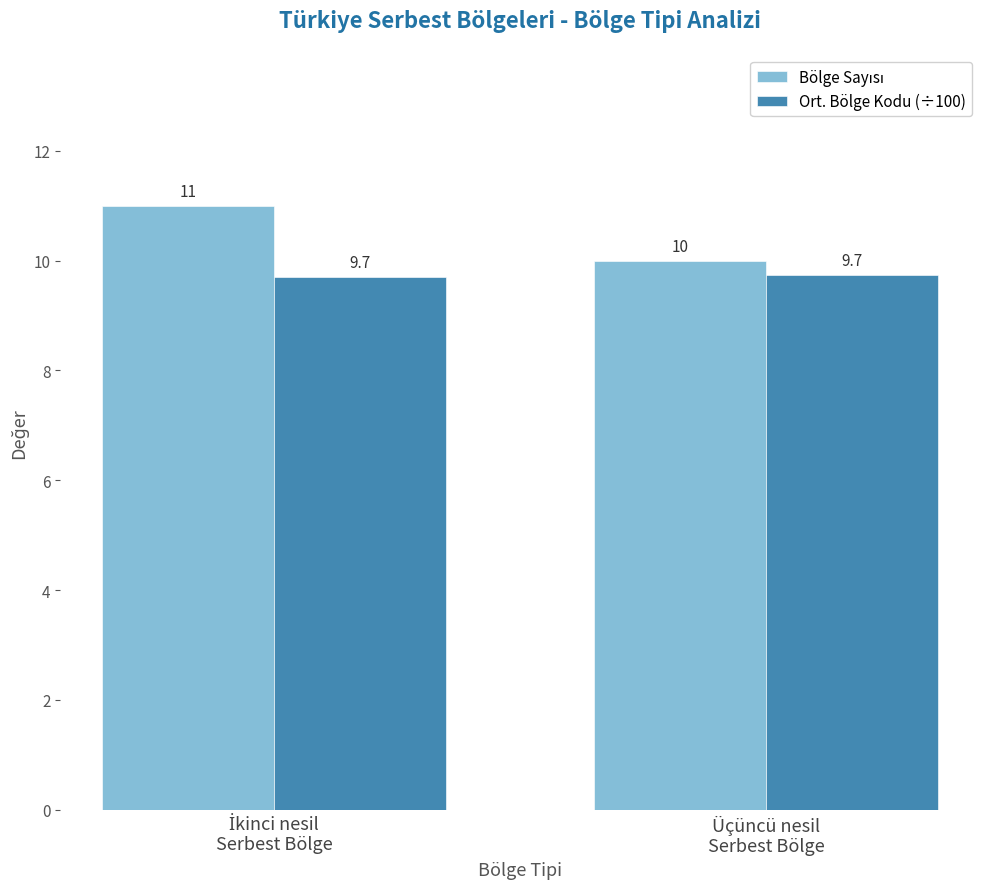

What is the maximum value shown in the chart?

11.0